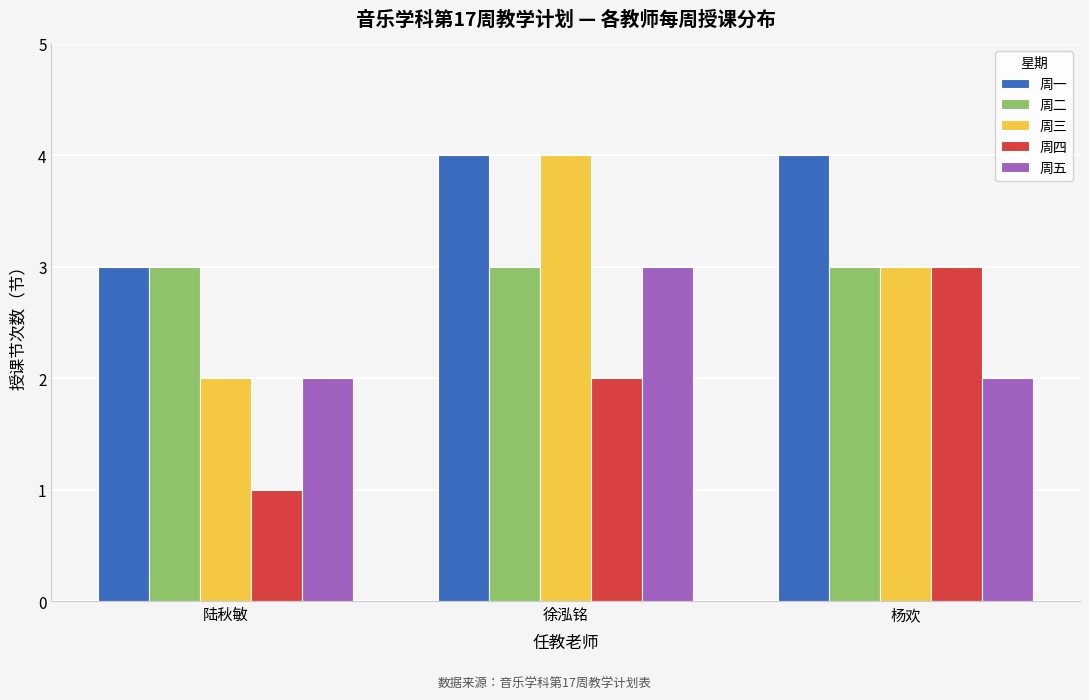

What is the value of the 周四 bar at the 3rd from the left?

3